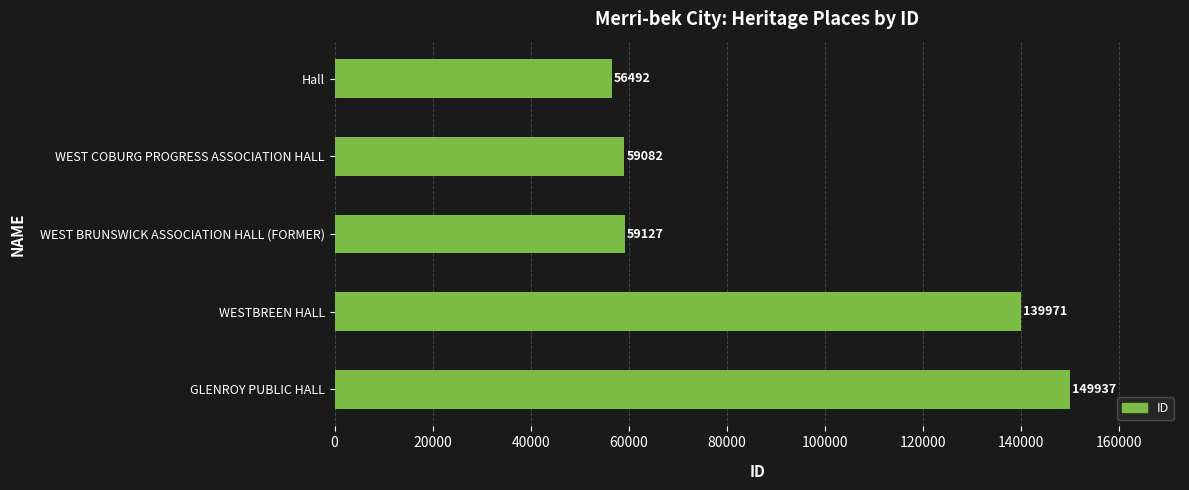

How many bars are there in total?

5